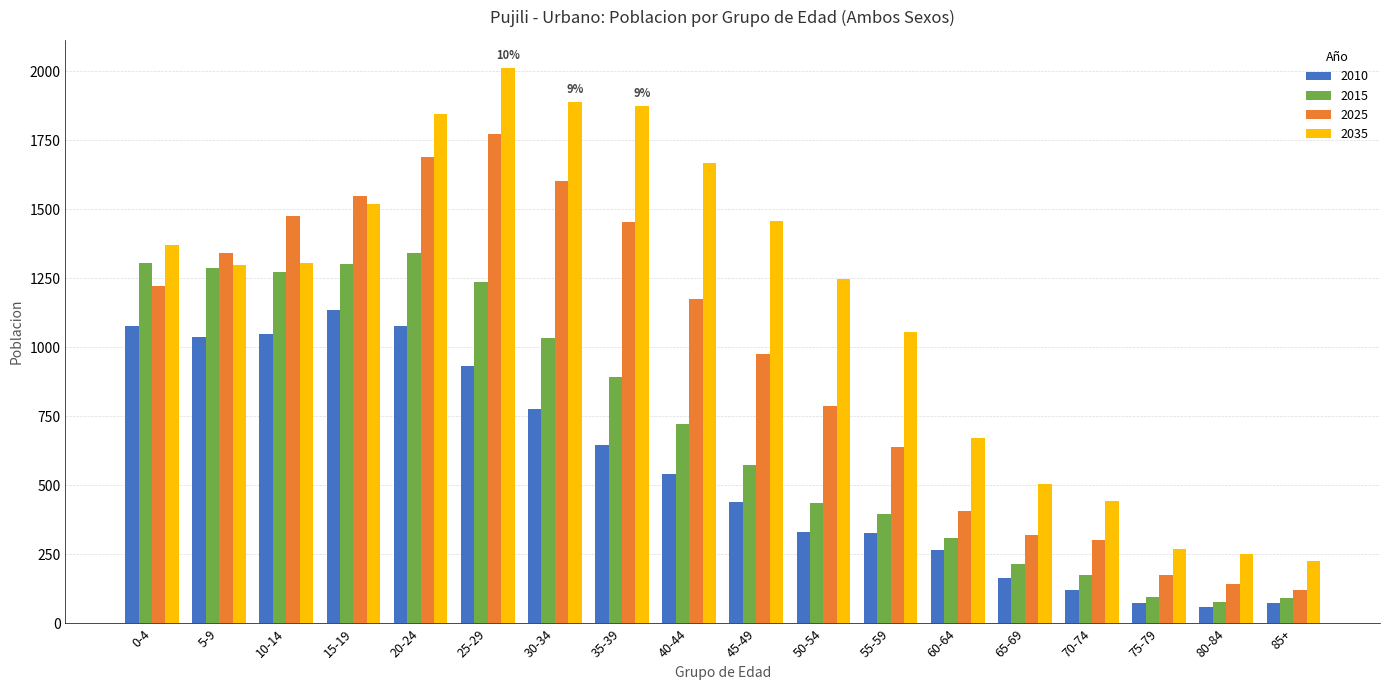

What is the value of the 2015 bar at the 9th from the left?

722